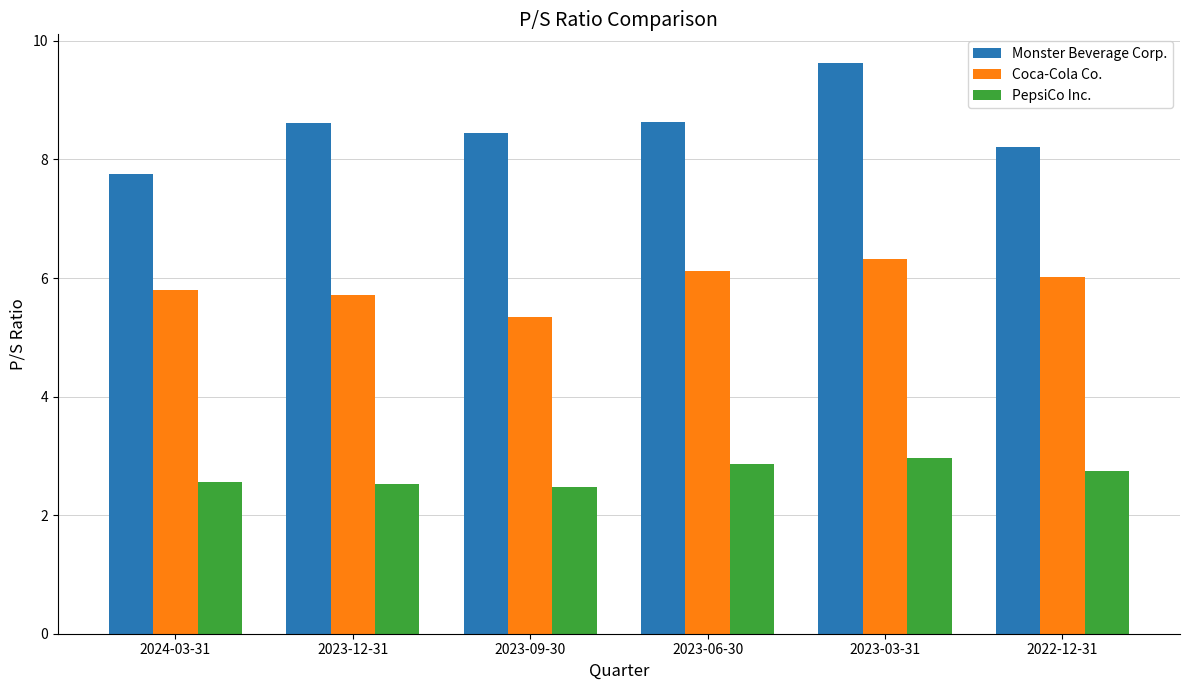

Rank the series at 2023-03-31 from highest to lowest value.

Monster Beverage Corp., Coca-Cola Co., PepsiCo Inc.